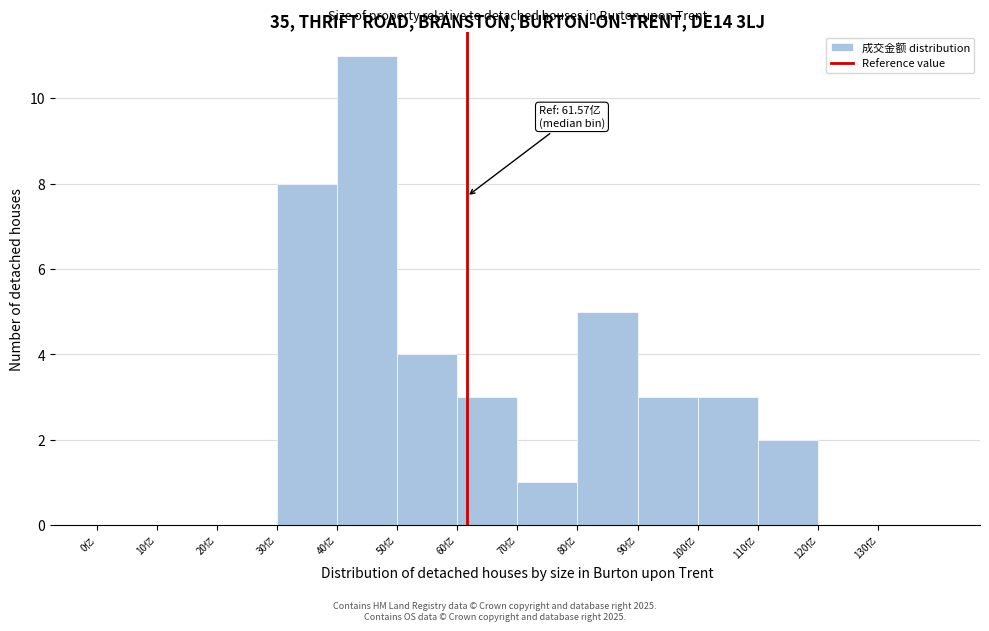

Reading left to right, what are all the values shown in this chart?

0亿=0	10亿=0	20亿=0	30亿=8	40亿=11	50亿=4	60亿=3	70亿=1	80亿=5	90亿=3	100亿=3	110亿=2	120亿=0	130亿=0